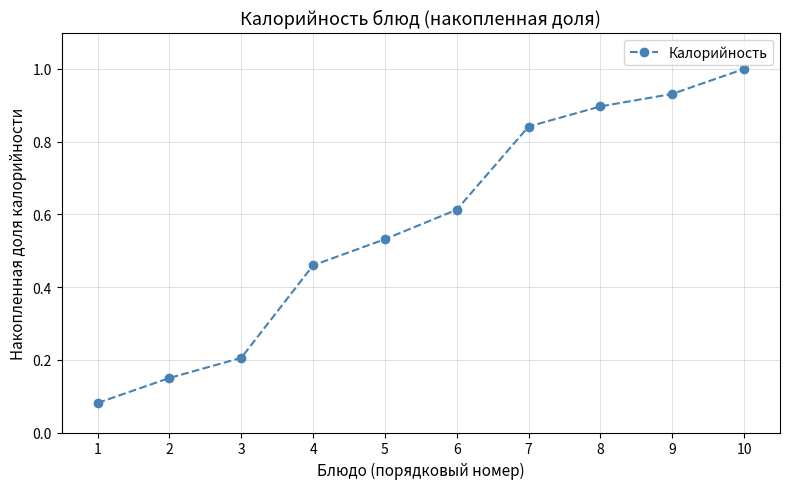

What is the sum of all values?

5.7